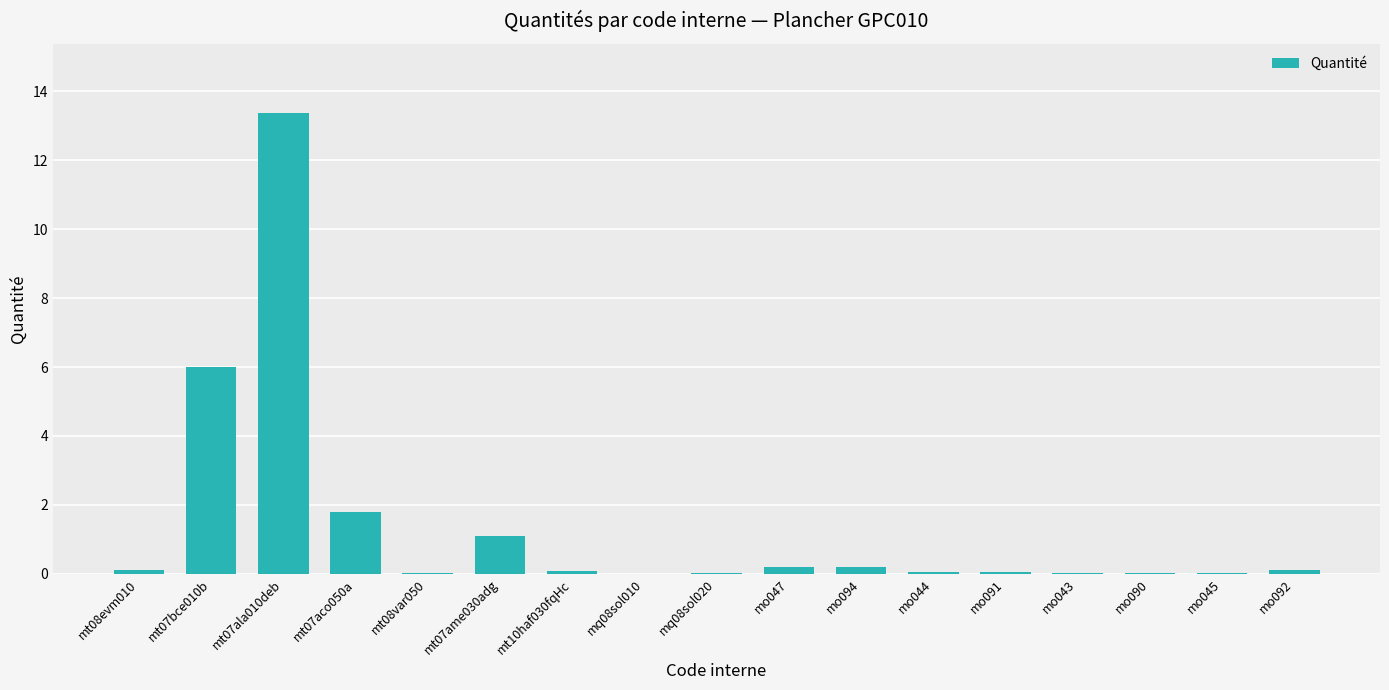

How many data points does each series have?

17